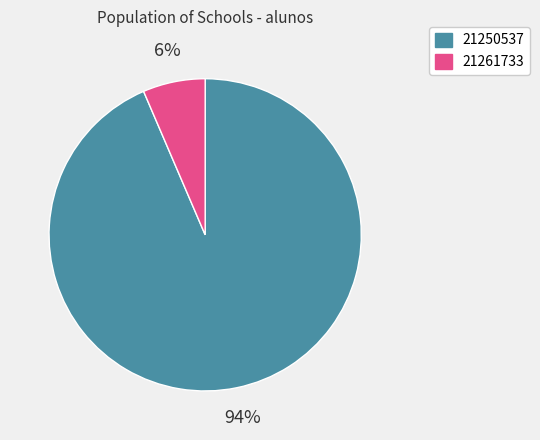

Rank the categories by value from highest to lowest.

21250537, 21261733